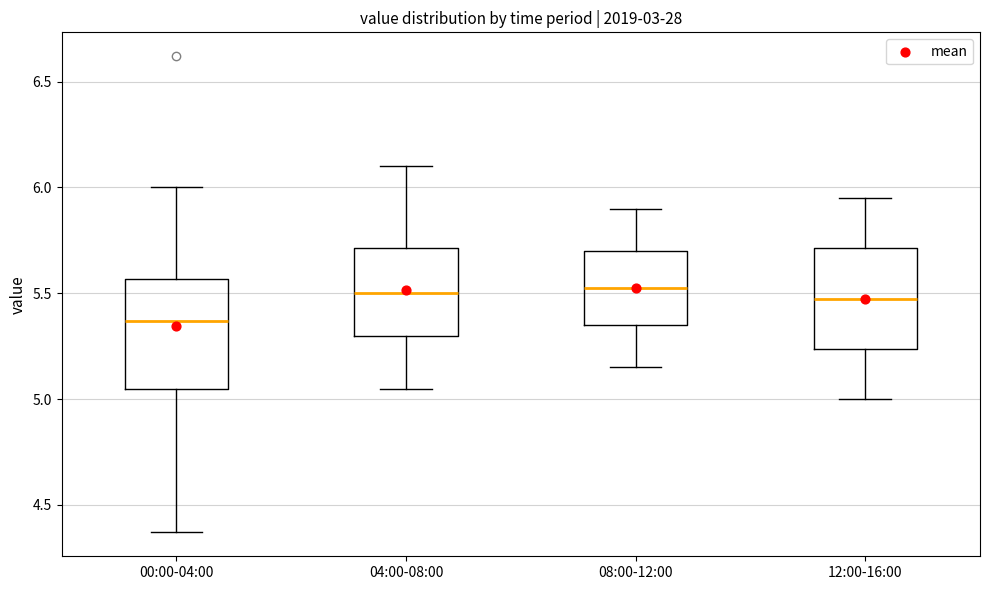

Reading left to right, read every box against the y-axis: the position of its median line, the range the box covers, and the ends of its whiskers. The values are not printed on the chart, so give them approximately, as read against the axis.

00:00-04:00: median 5.35, box 5.05 to 5.55, whiskers 4.35 to 6.00
04:00-08:00: median 5.50, box 5.30 to 5.70, whiskers 5.05 to 6.10
08:00-12:00: median 5.55, box 5.35 to 5.70, whiskers 5.15 to 5.90
12:00-16:00: median 5.50, box 5.25 to 5.70, whiskers 5.00 to 5.95